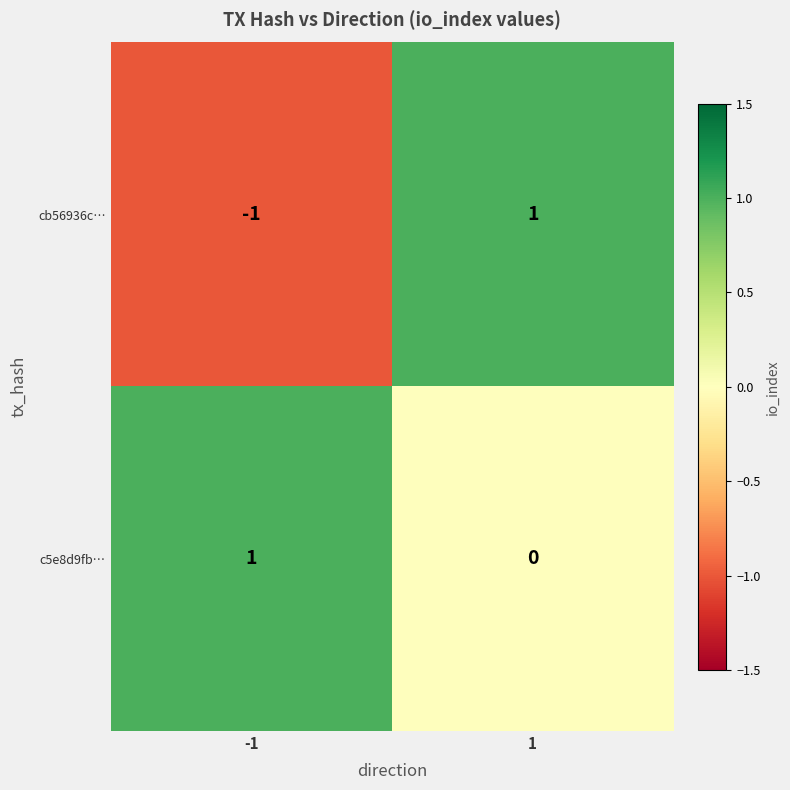

At how many categories does at least one series exceed 0?

2